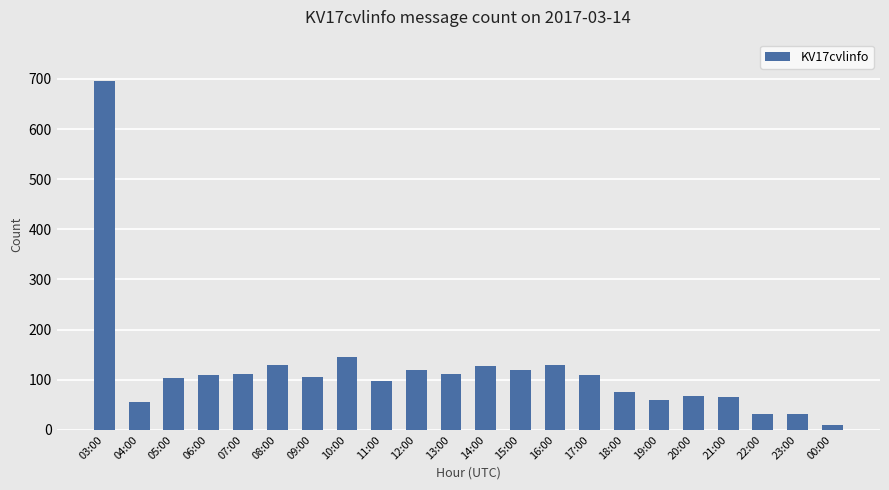

Which has a higher value, 05:00 or 19:00?

05:00